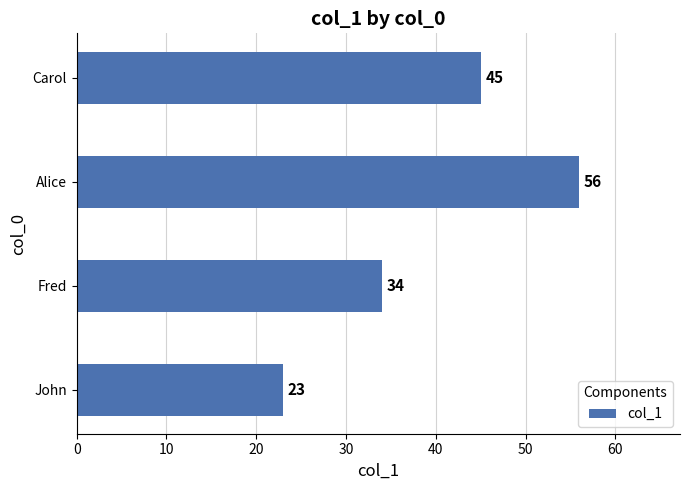

What is the ratio of the value at John to the value at Alice?

0.4